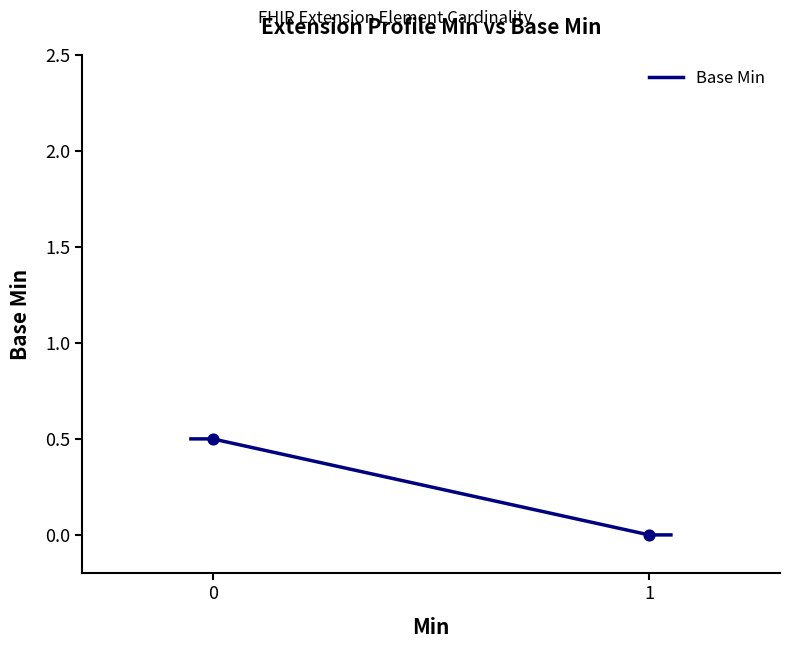

What is the ratio of the value at 0 to the value at 0?

1.0